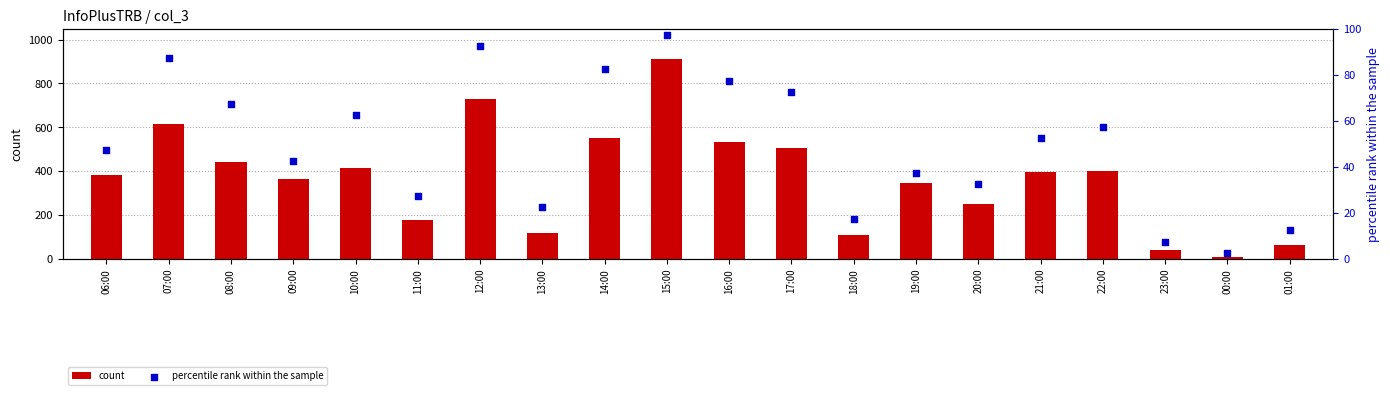

At how many categories does at least one series exceed 253?

13